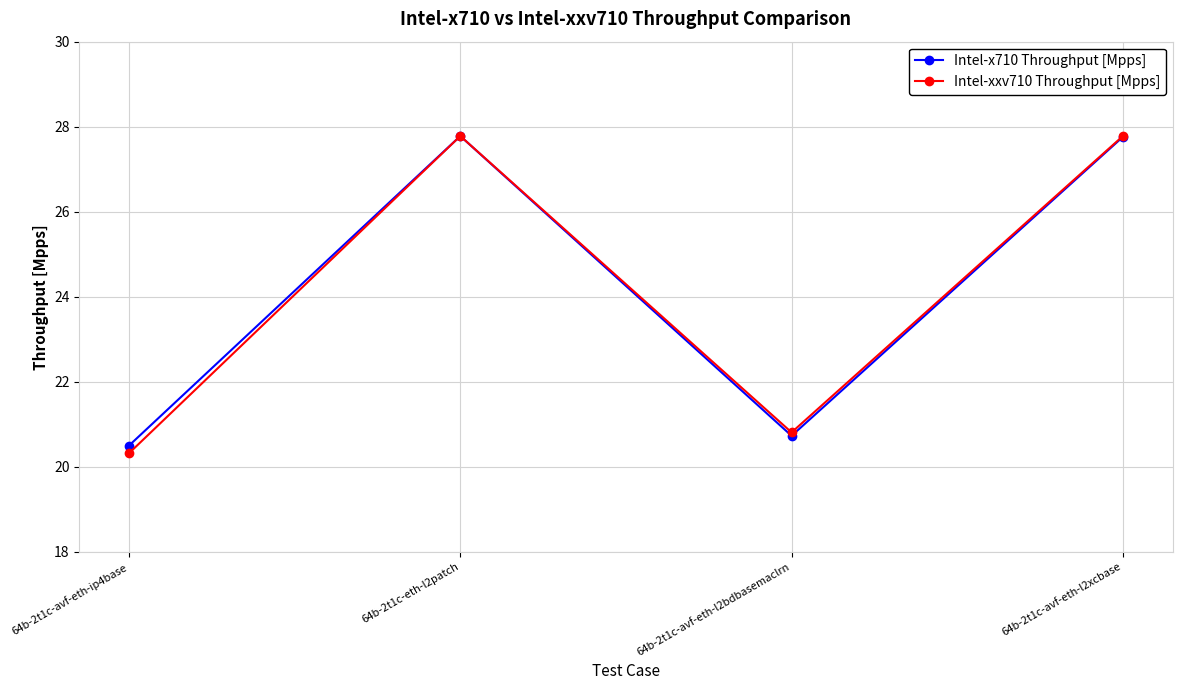

What is the sum of the Intel-xxv710 Throughput [Mpps] values at 64b-2t1c-avf-eth-l2xcbase and 64b-2t1c-eth-l2patch?

55.6